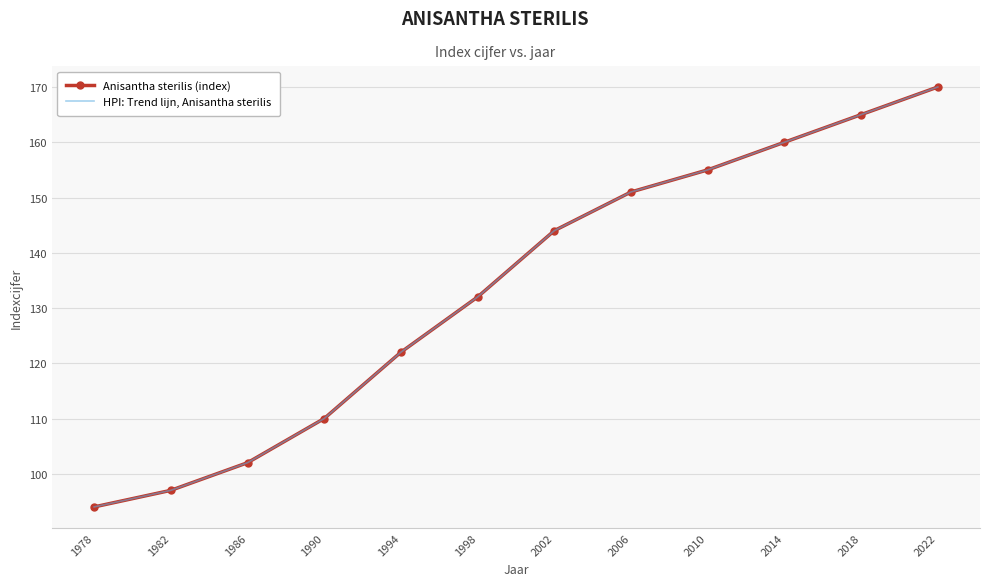

The HPI: Trend lijn, Anisantha sterilis series shows 212 at 2010. True or false?

False